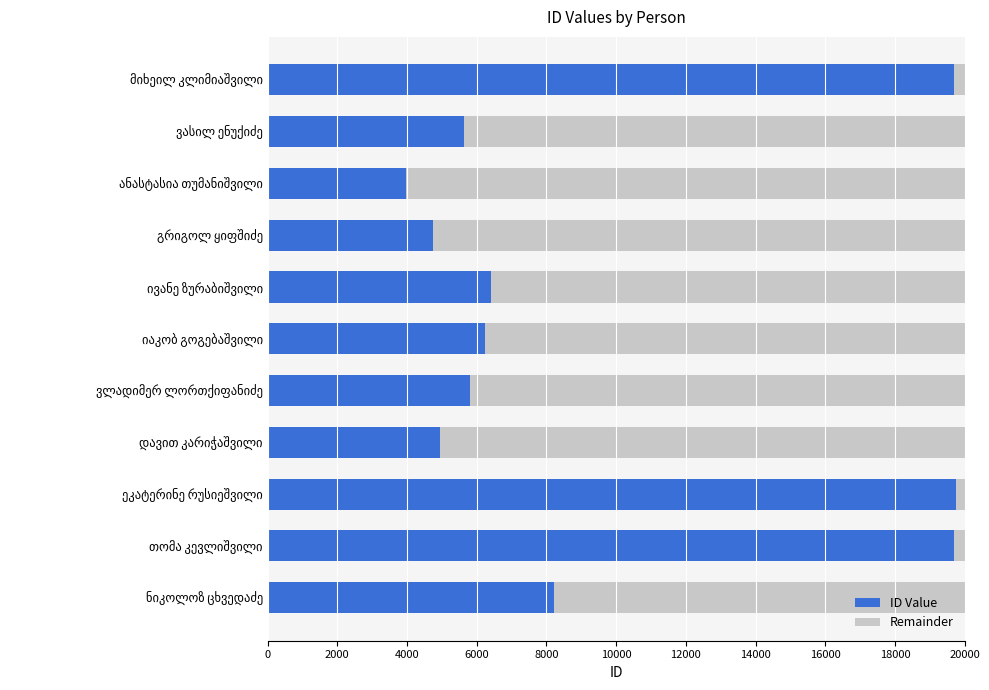

How many distinct data groups are displayed?

2